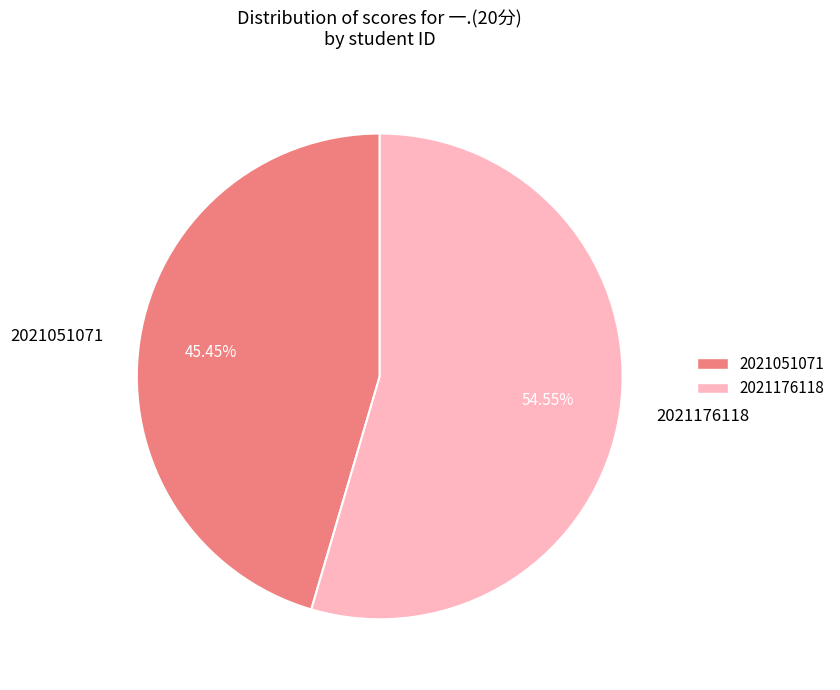

To the nearest percent, what is the combined percentage of 2021176118 and 2021051071?

100%